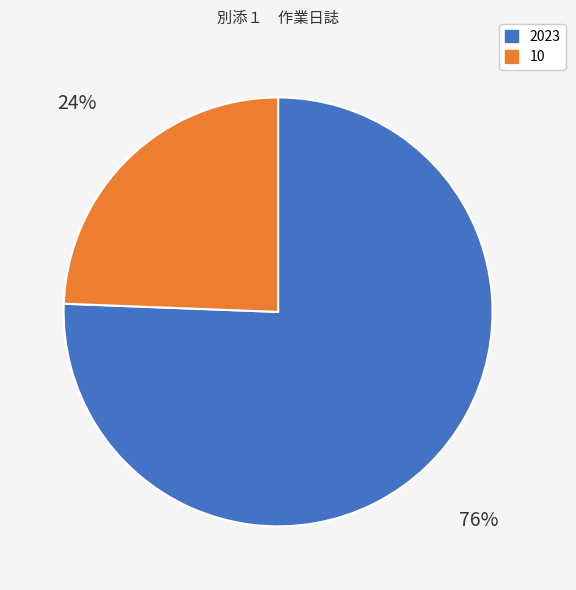

Which category accounts for the majority?

2023